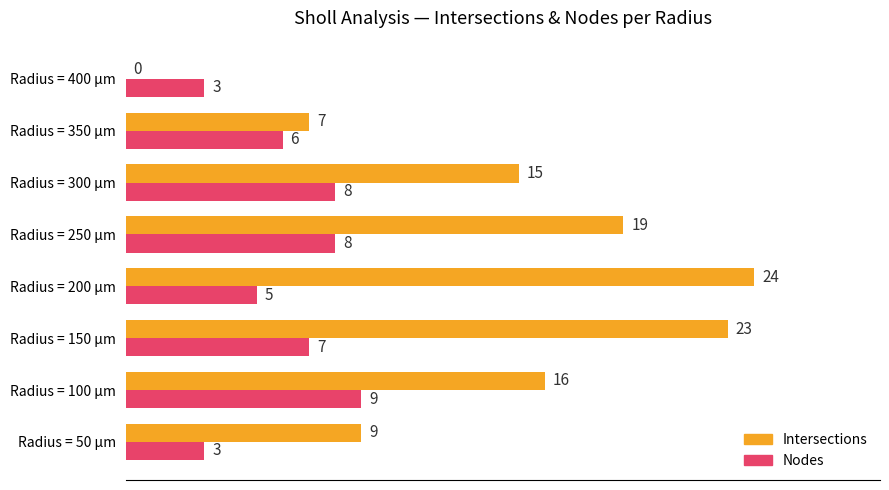

How many values in Intersections are above zero?

7